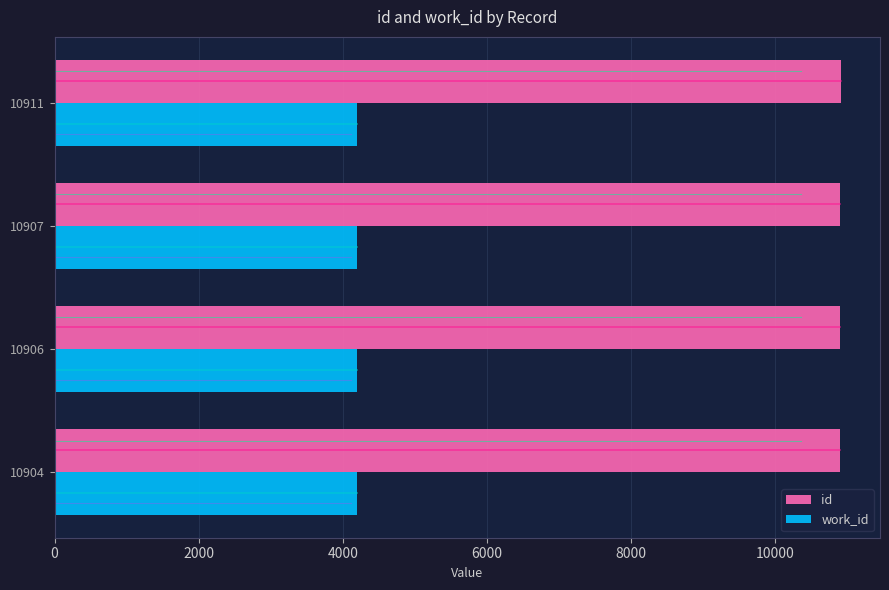

What is the lowest value of the work_id series?

4204